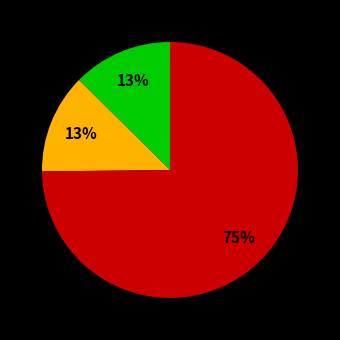

How many slices are in this pie chart?

3